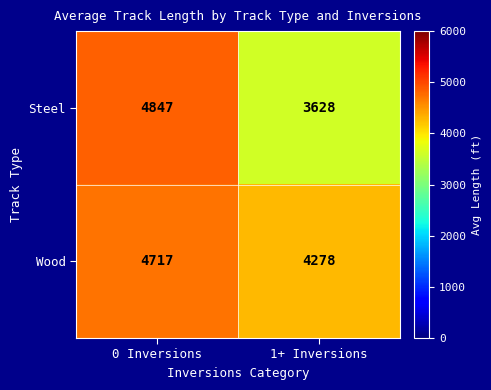

What is the maximum value for Steel?

4847